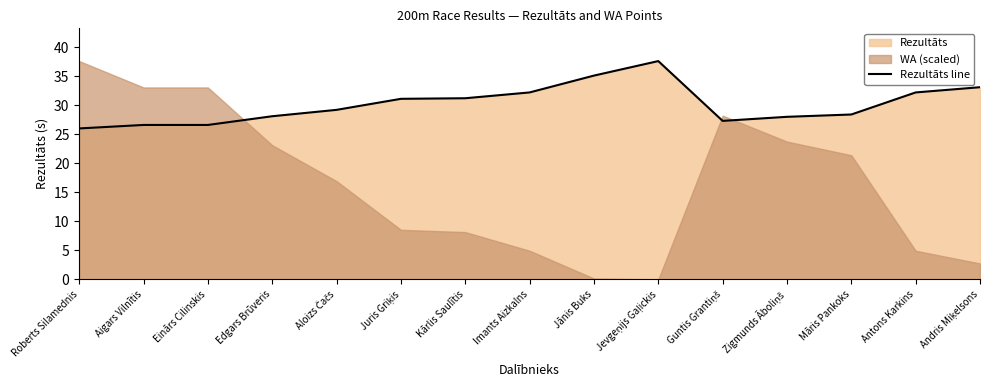

Reading right to left, list all the values displayed in this chart.

Andris Miķelsons=33.1	Antons Karkins=32.2	Māris Pankoks=28.4	Zigmunds Āboliņš=28.0	Guntis Grantiņš=27.3	Jevgeņijs Gaļickis=37.6	Jānis Buks=35.1	Imants Aizkalns=32.2	Kārlis Saulītis=31.2	Juris Griķis=31.1	Aloizs Čačs=29.2	Edgars Brūveris=28.1	Einārs Cilinskis=26.6	Aigars Vilnītis=26.6	Roberts Silamednis=26.0